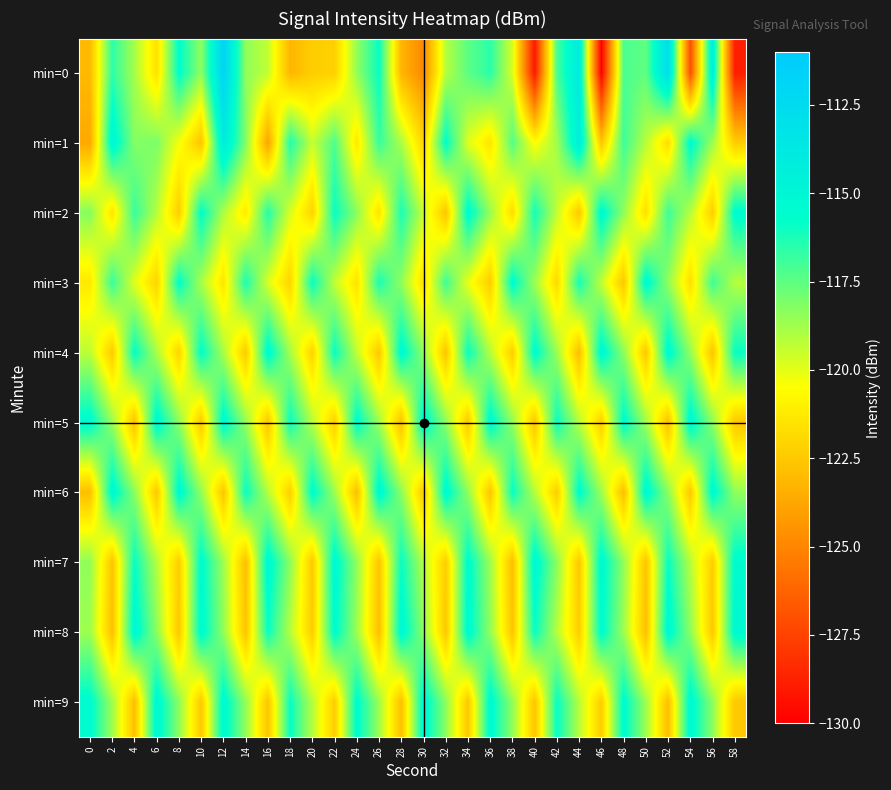

Reading left to right, list all the values displayed in this chart.

min=0: 0=-123.1	2=-116.6	4=-118.8	6=-121.6	8=-115.6	10=-118.4	12=-111.9	14=-118.4	16=-119.4	18=-123.2	20=-122.3	22=-122.2	24=-118.5	26=-115.9	28=-123.2	30=-124.9	32=-119.1	34=-117.5	36=-116.5	38=-119.7	40=-129.1	42=-117.1	44=-114.0	46=-130.0	48=-117.1	50=-117.6	52=-112.8	54=-127.0	56=-114.3	58=-128.9
min=1: 0=-123.7	2=-115.0	4=-118.2	6=-118.1	8=-120.3	10=-122.7	12=-114.0	14=-118.1	16=-123.9	18=-116.3	20=-119.5	22=-117.2	24=-121.3	26=-116.8	28=-118.9	30=-122.1	32=-115.7	34=-119.9	36=-121.5	38=-117.3	40=-120.6	42=-118.8	44=-114.2	46=-122.7	48=-116.9	50=-119.1	52=-121.8	54=-115.4	56=-118.7	58=-122.3
min=2: 0=-118.2	2=-121.5	4=-116.8	6=-119.1	8=-122.3	10=-115.7	12=-119.0	14=-121.2	16=-116.5	18=-119.8	20=-122.1	22=-115.9	24=-118.3	26=-121.6	28=-116.2	30=-119.5	32=-122.7	34=-115.3	36=-118.6	38=-121.8	40=-116.1	42=-119.3	44=-122.6	46=-115.2	48=-118.5	50=-121.7	52=-116.9	54=-119.1	56=-122.3	58=-115.5
min=3: 0=-121.3	2=-116.8	4=-119.9	6=-122.1	8=-115.7	10=-118.9	12=-121.5	14=-116.2	16=-119.8	18=-122.1	20=-115.9	22=-119.3	24=-121.6	26=-116.2	28=-118.5	30=-121.7	32=-116.9	34=-120.1	36=-122.3	38=-115.5	40=-118.7	42=-121.9	44=-116.1	46=-119.3	48=-122.6	50=-115.2	52=-118.5	54=-121.7	56=-116.9	58=-119.1
min=4: 0=-119.2	2=-122.5	4=-115.8	6=-118.9	8=-122.1	10=-115.7	12=-118.9	14=-122.5	16=-115.2	18=-118.8	20=-122.1	22=-115.9	24=-119.3	26=-122.6	28=-115.2	30=-118.5	32=-122.7	34=-115.9	36=-119.1	38=-122.3	40=-115.5	42=-118.7	44=-122.9	46=-115.1	48=-118.3	50=-122.6	52=-115.2	54=-118.5	56=-122.7	58=-115.9
min=5: 0=-115.3	2=-118.6	4=-122.8	6=-115.1	8=-118.3	10=-122.6	12=-115.2	14=-118.5	16=-122.7	18=-115.9	20=-119.1	22=-122.3	24=-115.5	26=-118.7	28=-122.9	30=-115.1	32=-118.3	34=-122.6	36=-115.2	38=-118.5	40=-122.7	42=-115.9	44=-119.1	46=-122.3	48=-115.5	50=-118.7	52=-122.9	54=-115.1	56=-118.3	58=-122.6
min=6: 0=-122.9	2=-115.1	4=-118.3	6=-122.6	8=-115.2	10=-118.5	12=-122.7	14=-115.9	16=-119.1	18=-122.3	20=-115.5	22=-118.7	24=-122.9	26=-115.1	28=-118.3	30=-122.6	32=-115.2	34=-118.5	36=-122.7	38=-115.9	40=-119.1	42=-122.3	44=-115.5	46=-118.7	48=-122.9	50=-115.1	52=-118.3	54=-122.6	56=-115.2	58=-118.5
min=7: 0=-118.5	2=-122.7	4=-115.9	6=-119.1	8=-122.3	10=-115.5	12=-118.7	14=-122.9	16=-115.1	18=-118.3	20=-122.6	22=-115.2	24=-118.5	26=-122.7	28=-115.9	30=-119.1	32=-122.3	34=-115.5	36=-118.7	38=-122.9	40=-115.1	42=-118.3	44=-122.6	46=-115.2	48=-118.5	50=-122.7	52=-115.9	54=-119.1	56=-122.3	58=-115.5
min=8: 0=-118.7	2=-122.9	4=-115.1	6=-118.3	8=-122.6	10=-115.2	12=-118.5	14=-122.7	16=-115.9	18=-119.1	20=-122.3	22=-115.5	24=-118.7	26=-122.9	28=-115.1	30=-118.3	32=-122.6	34=-115.2	36=-118.5	38=-122.7	40=-115.9	42=-119.1	44=-122.3	46=-115.5	48=-118.7	50=-122.9	52=-115.1	54=-118.3	56=-122.6	58=-115.2
min=9: 0=-115.5	2=-118.7	4=-122.9	6=-115.1	8=-118.3	10=-122.6	12=-115.2	14=-118.5	16=-122.7	18=-115.9	20=-119.1	22=-122.3	24=-115.5	26=-118.7	28=-122.9	30=-115.1	32=-118.3	34=-122.6	36=-115.2	38=-118.5	40=-122.7	42=-115.9	44=-119.1	46=-122.3	48=-115.5	50=-118.7	52=-122.9	54=-115.1	56=-118.3	58=-122.6